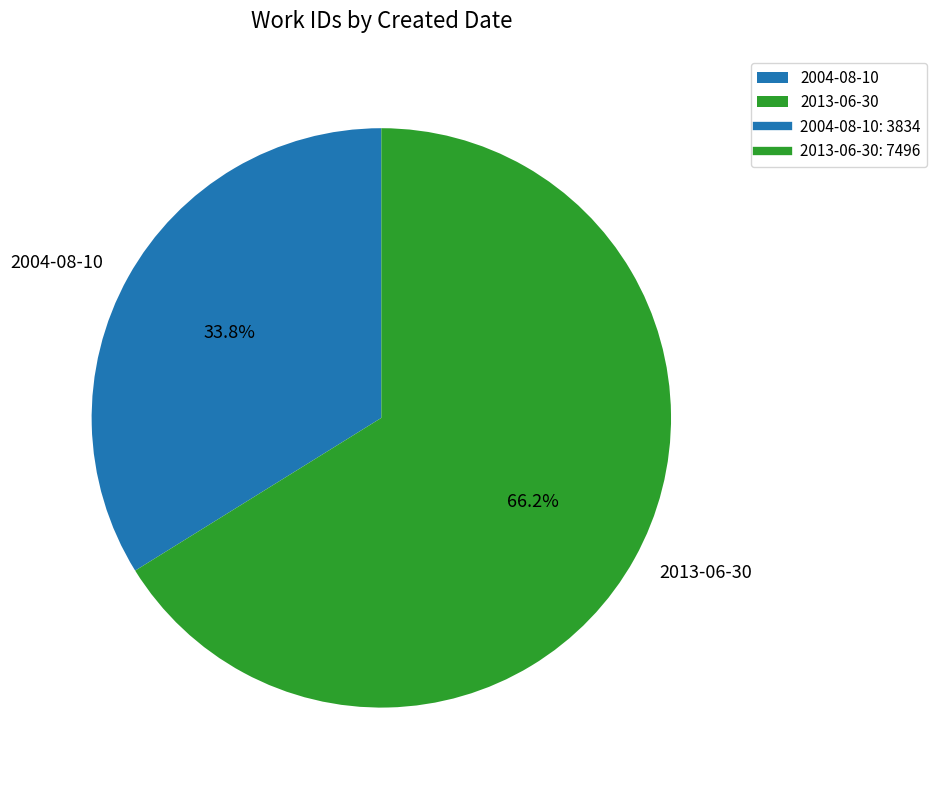

What percentage is the 2013-06-30 slice, to the nearest percent?

66%